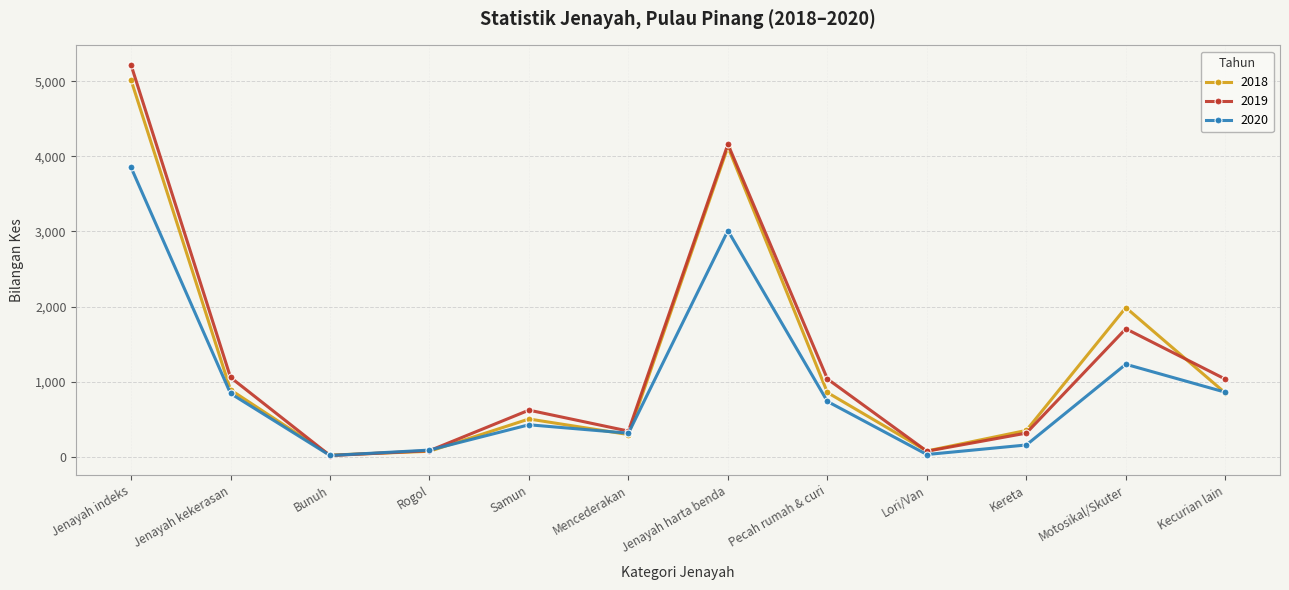

How many interior local valleys does the 2020 series have?

3